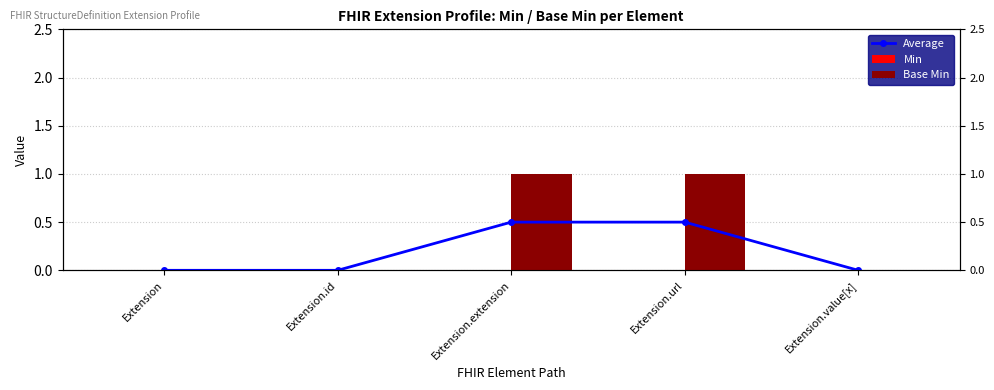

At Extension.id, list the series in order from smallest to largest.

Average, Min, Base Min